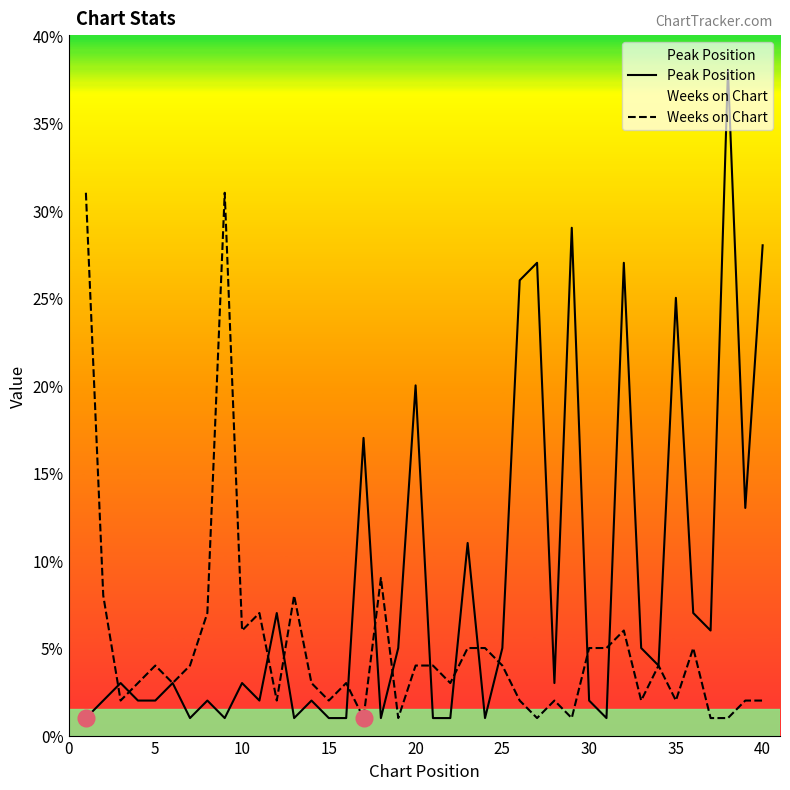

How many intersections are there between Weeks on Chart and Peak Position?

13